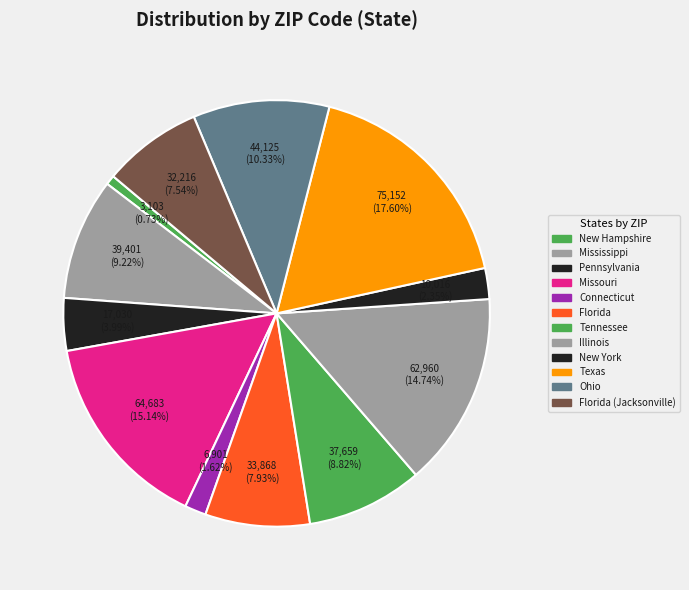

To the nearest percent, what is the average slice percentage?

8%